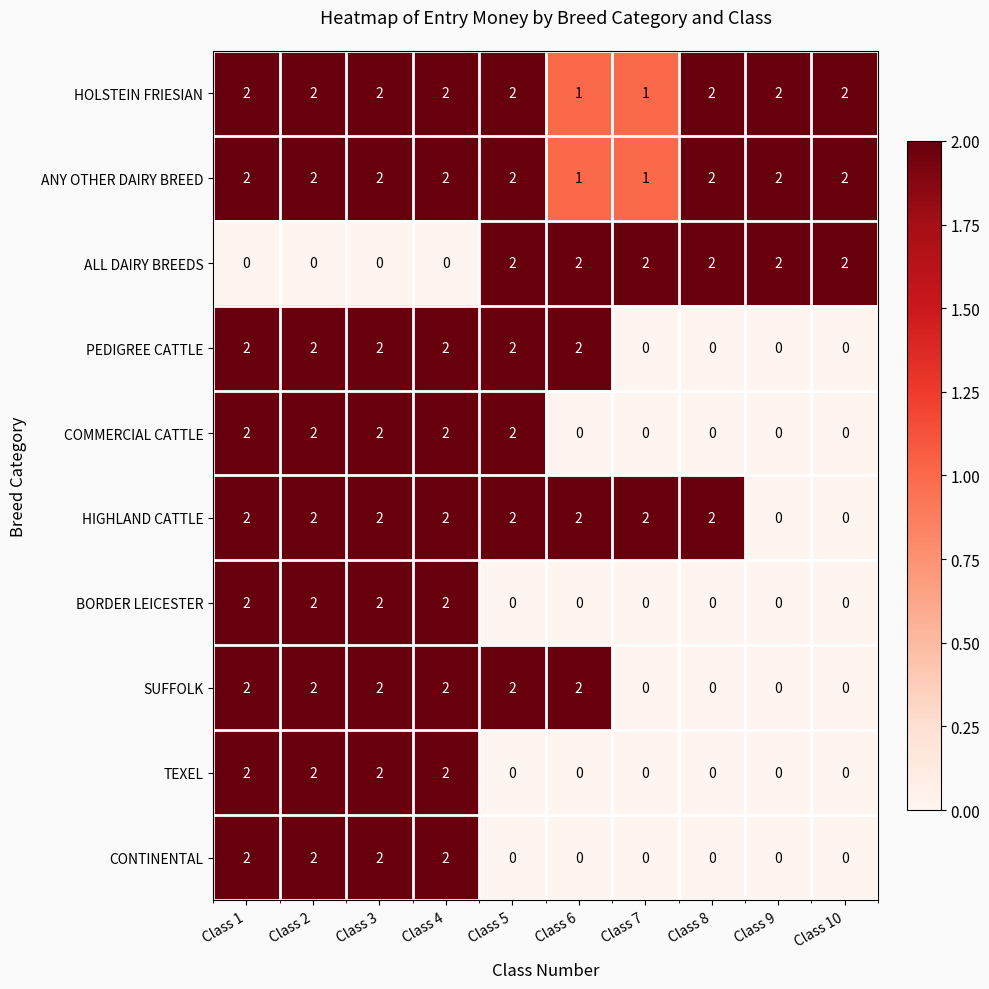

How many data points in PEDIGREE CATTLE are less than 2?

4